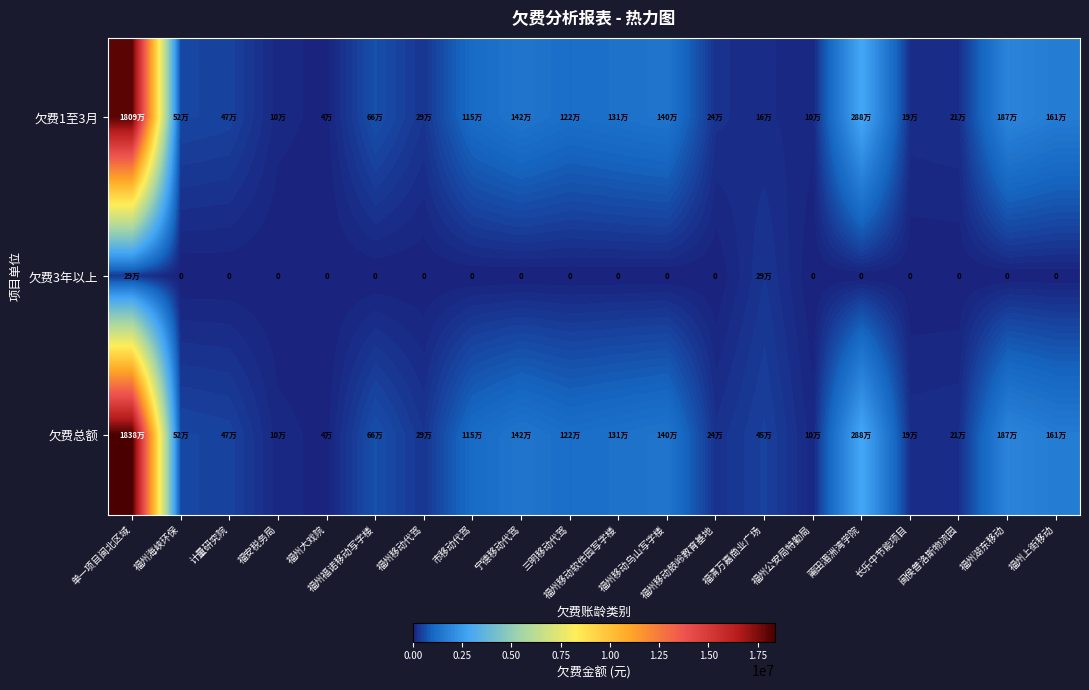

What is the average value of the 欠费总额 series?

1725828.3